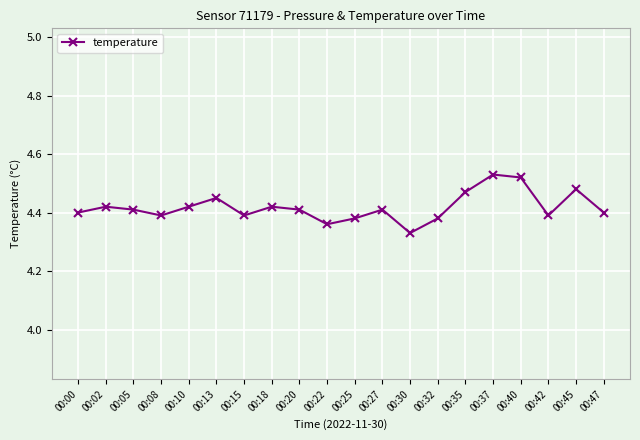

What is the sum of all values?

88.4